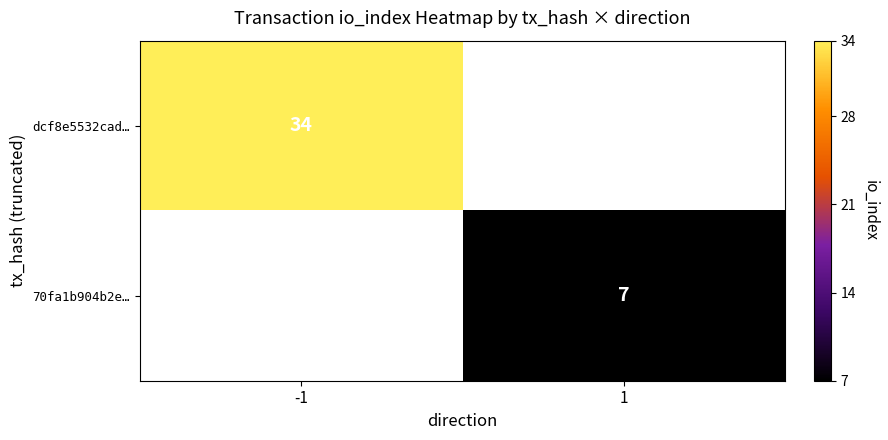

True or false: 70fa1b904b2e… has a value of 7 at 1.

True